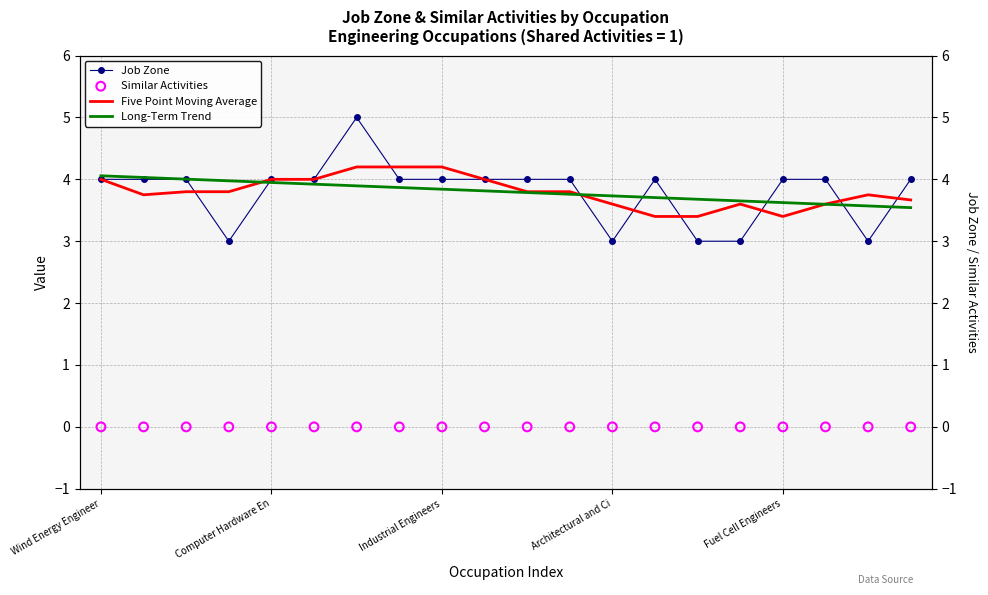

What are all the series names shown in the legend?

Job Zone, Five Point Moving Average, Long-Term Trend, Similar Activities